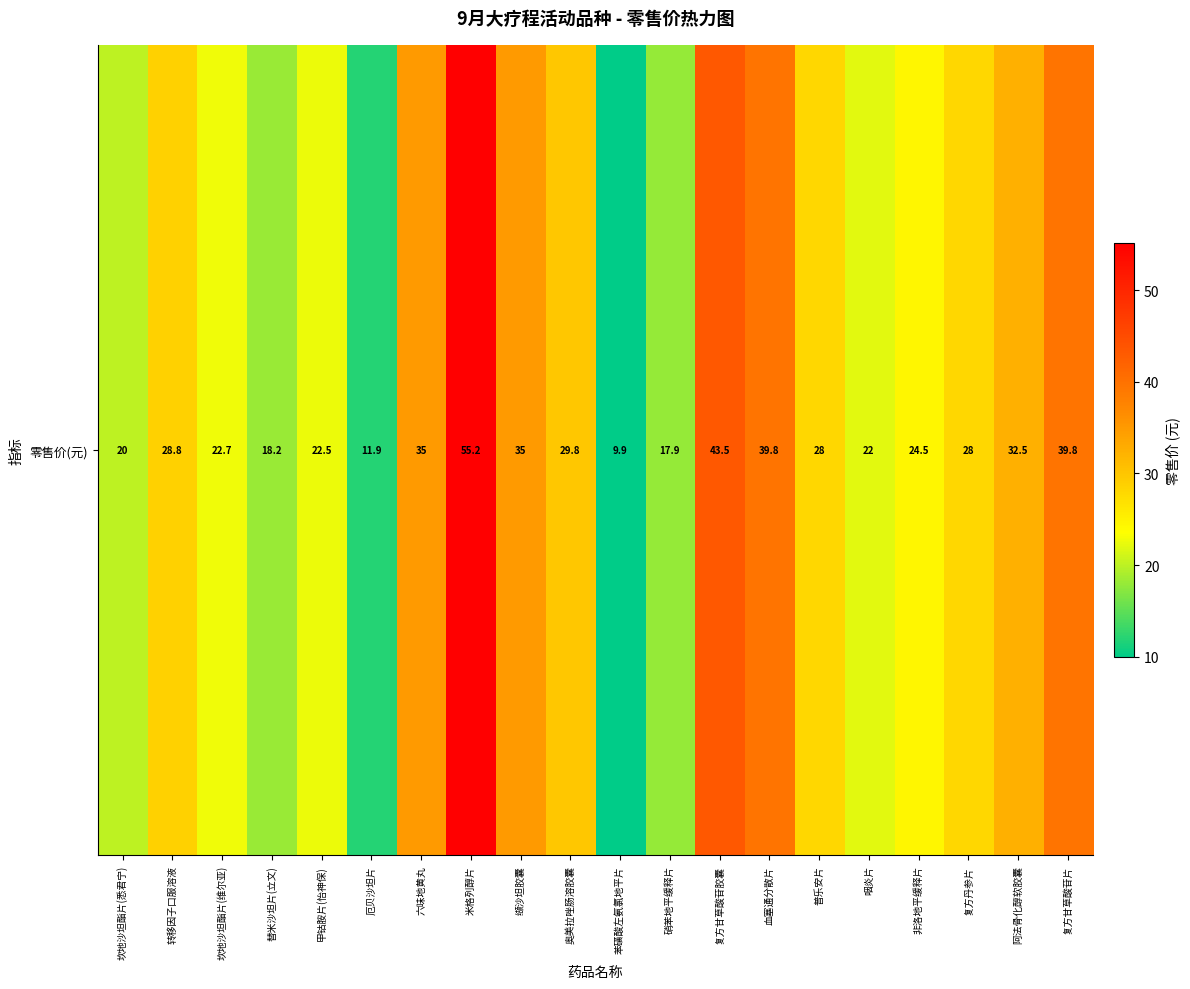

What is the change in value from 转移因子口服溶液 to 坎地沙坦酯片(维尔亚)?

-6.1